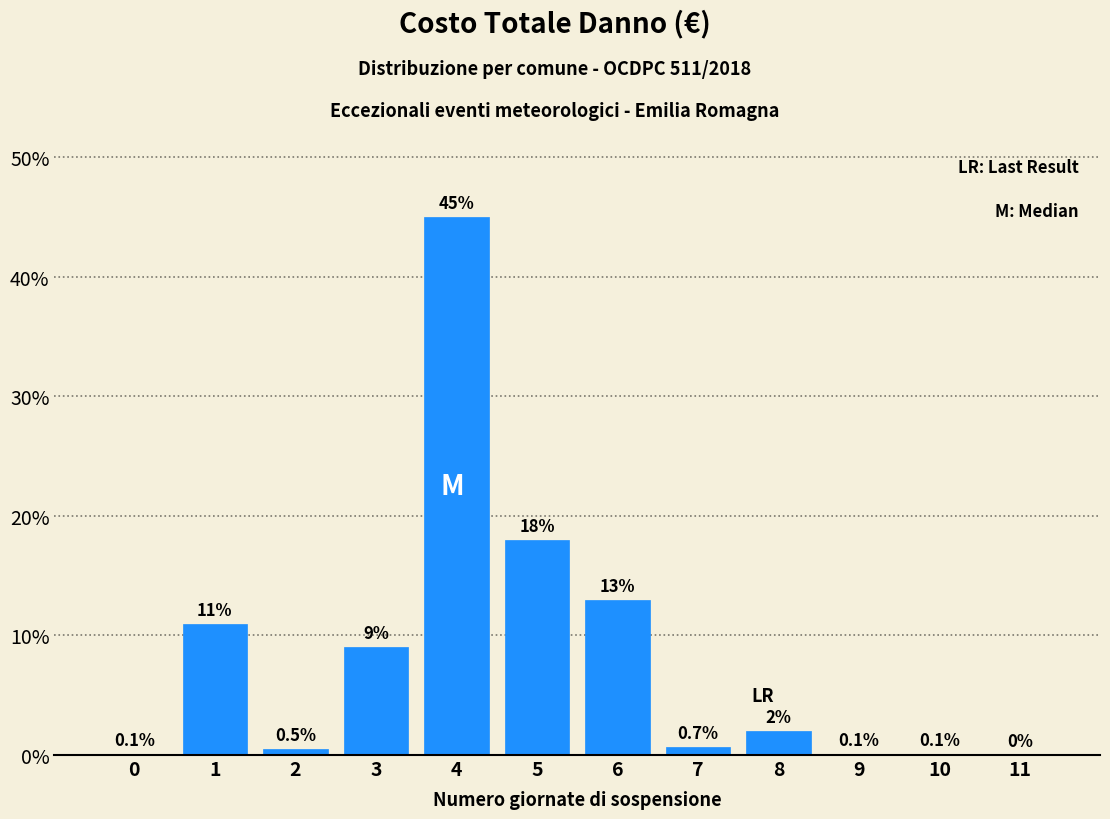

Reading left to right, extract all data points from this chart.

0=0.1	1=11.0	2=0.5	3=9.0	4=45.0	5=18.0	6=13.0	7=0.7	8=2.0	9=0.1	10=0.1	11=0.0